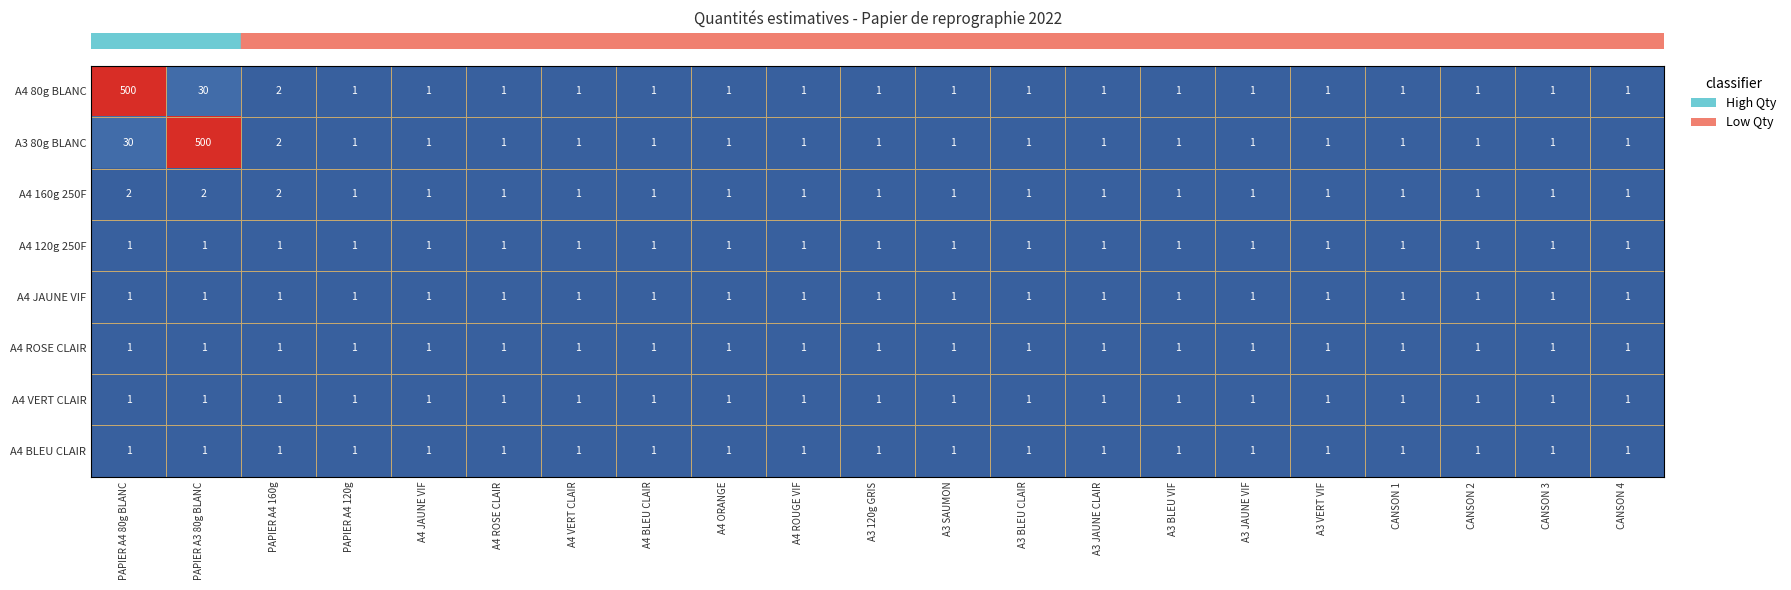

Between PAPIER A3 80g BLANC and A4 ROUGE VIF, which series saw the biggest shift?

A3 80g BLANC